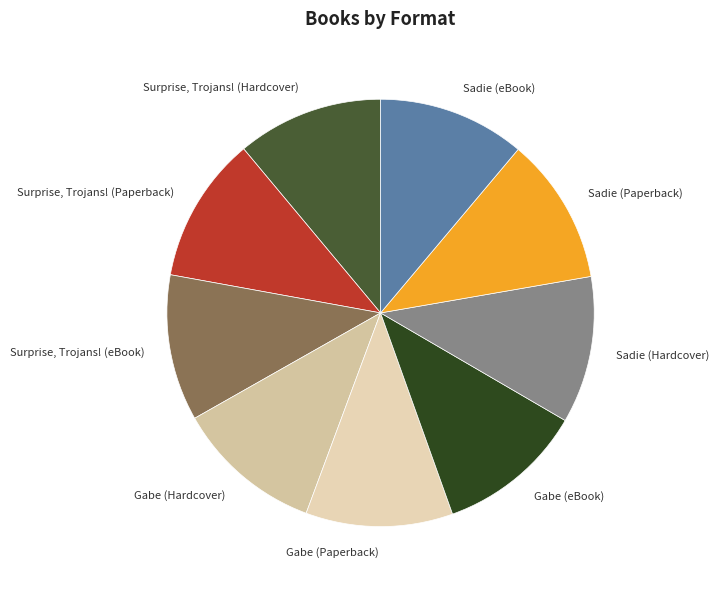

Does Gabe (Paperback) account for over 50% of the chart?

No